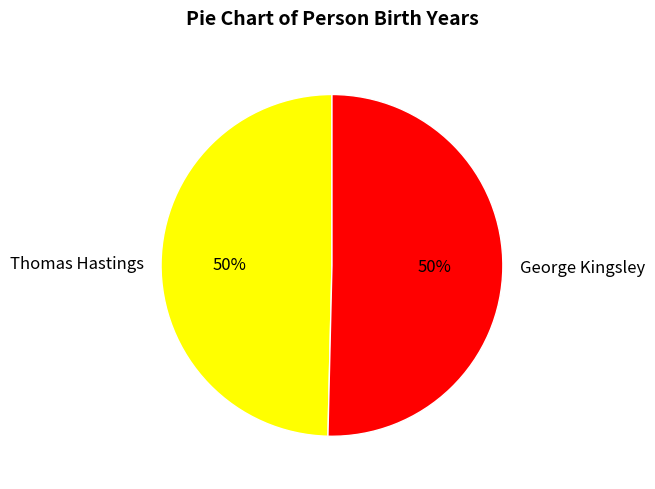

To the nearest percent, what is the average slice percentage?

50%